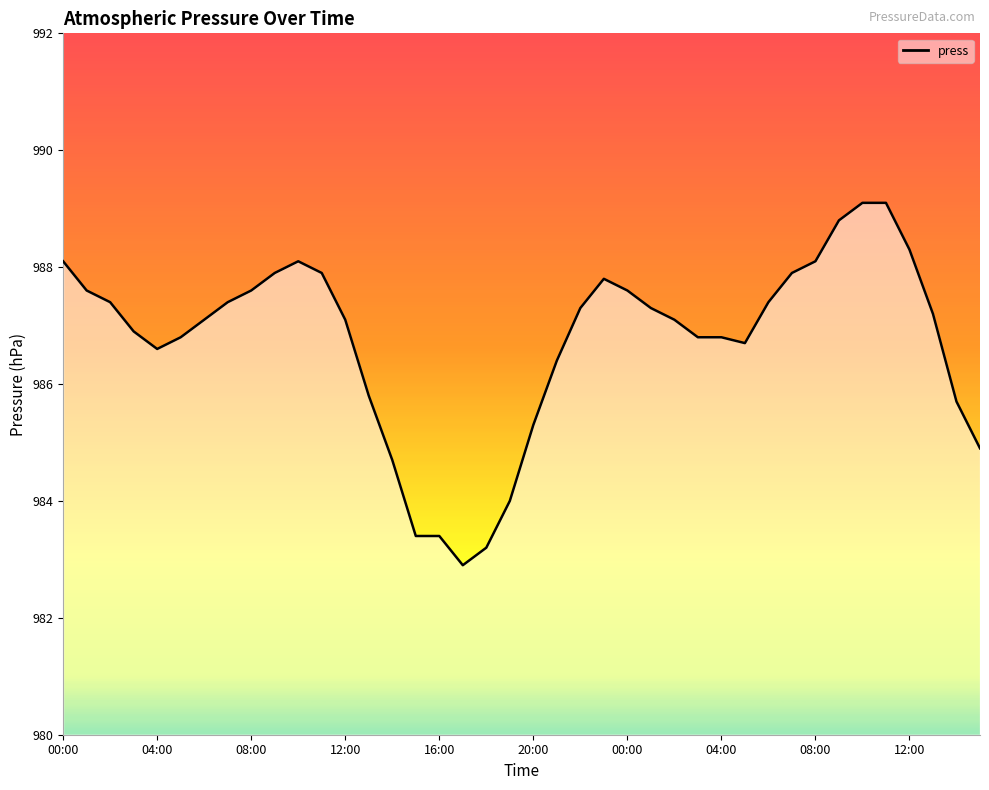

What is the change in value from 22:00 to 10:00?

+1.8